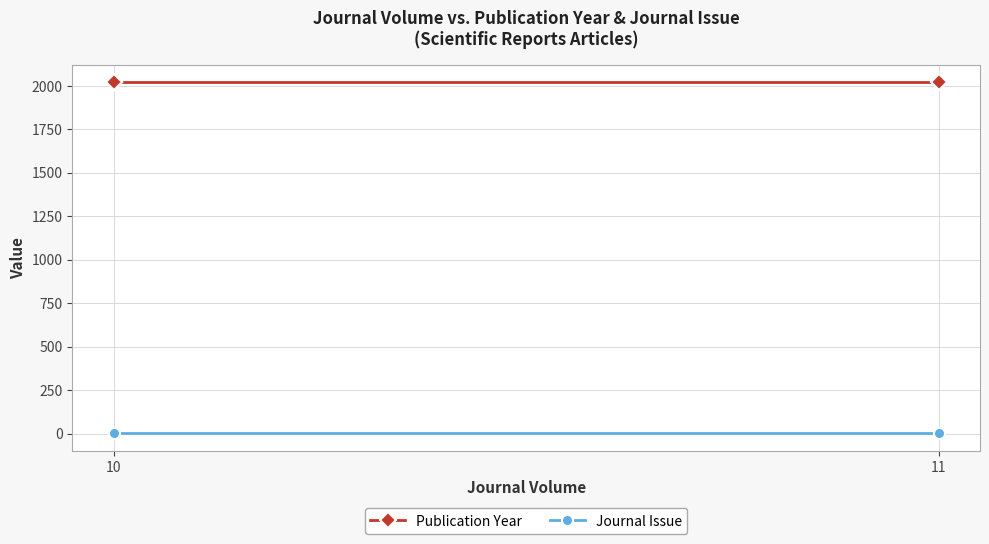

Which series has the widest spread of values?

Publication Year